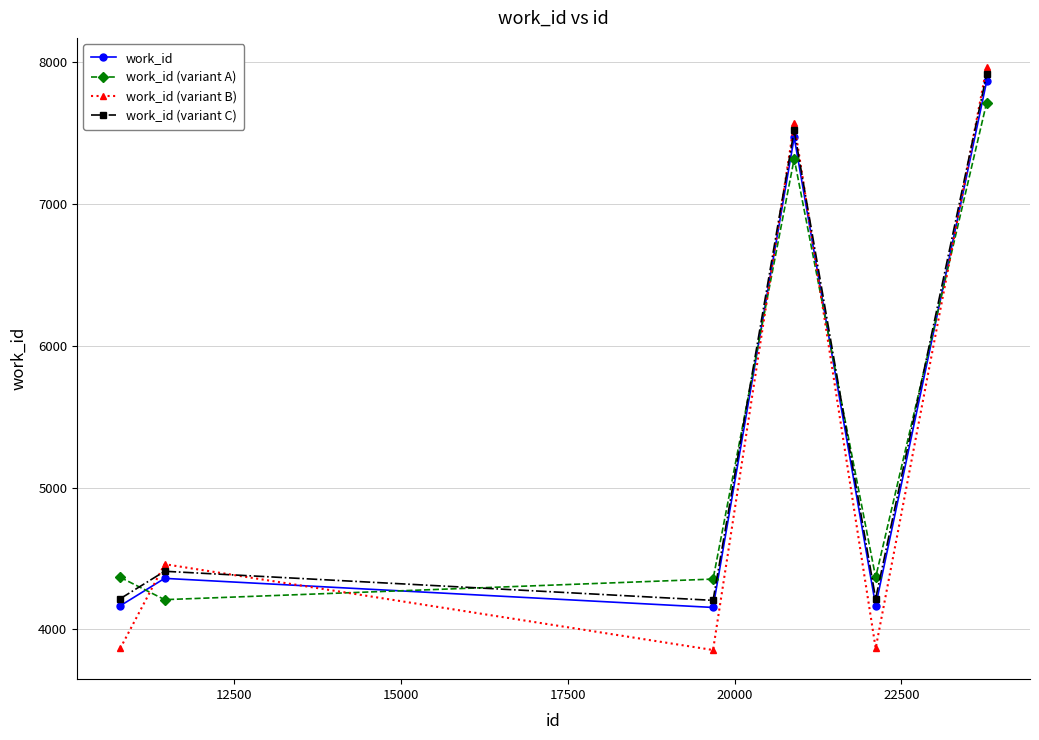

Count the number of categories in the chart.

6